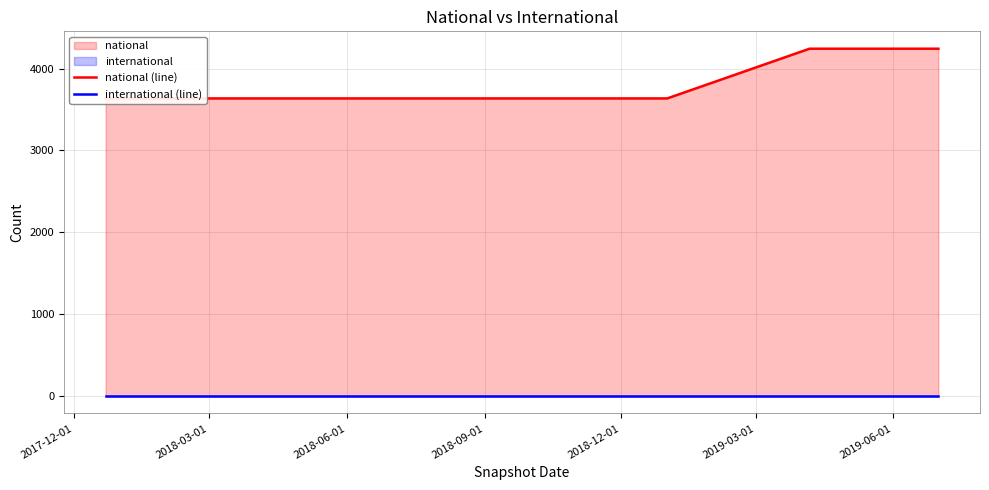

Is it true that national (line) equals 3635 at 2018-09-01?

True